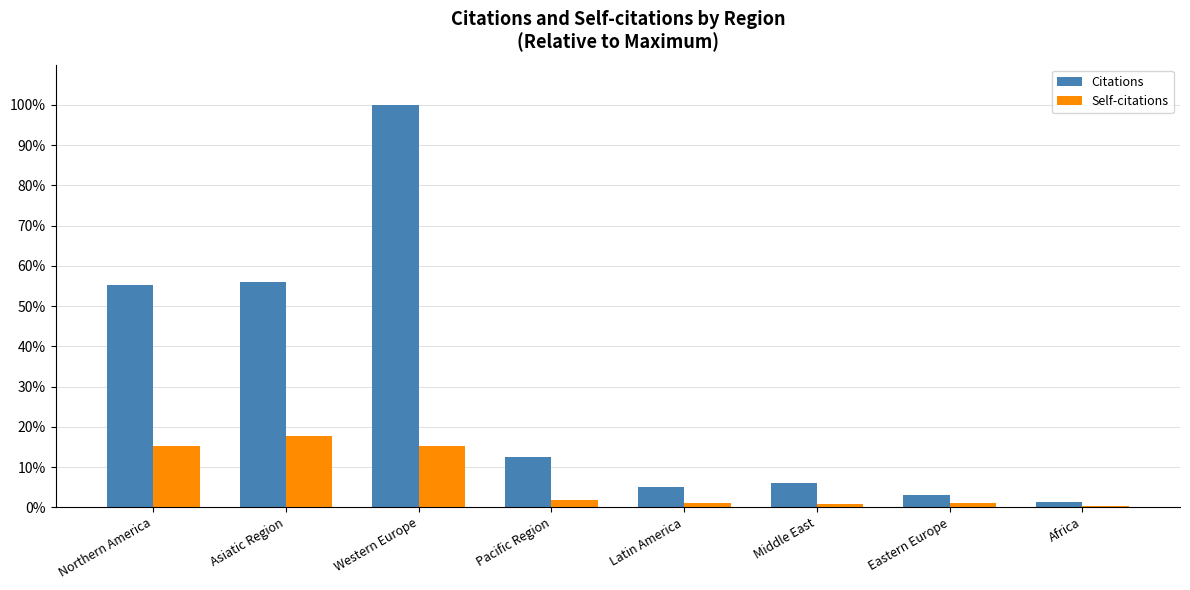

Which series has the largest total across all categories?

Citations